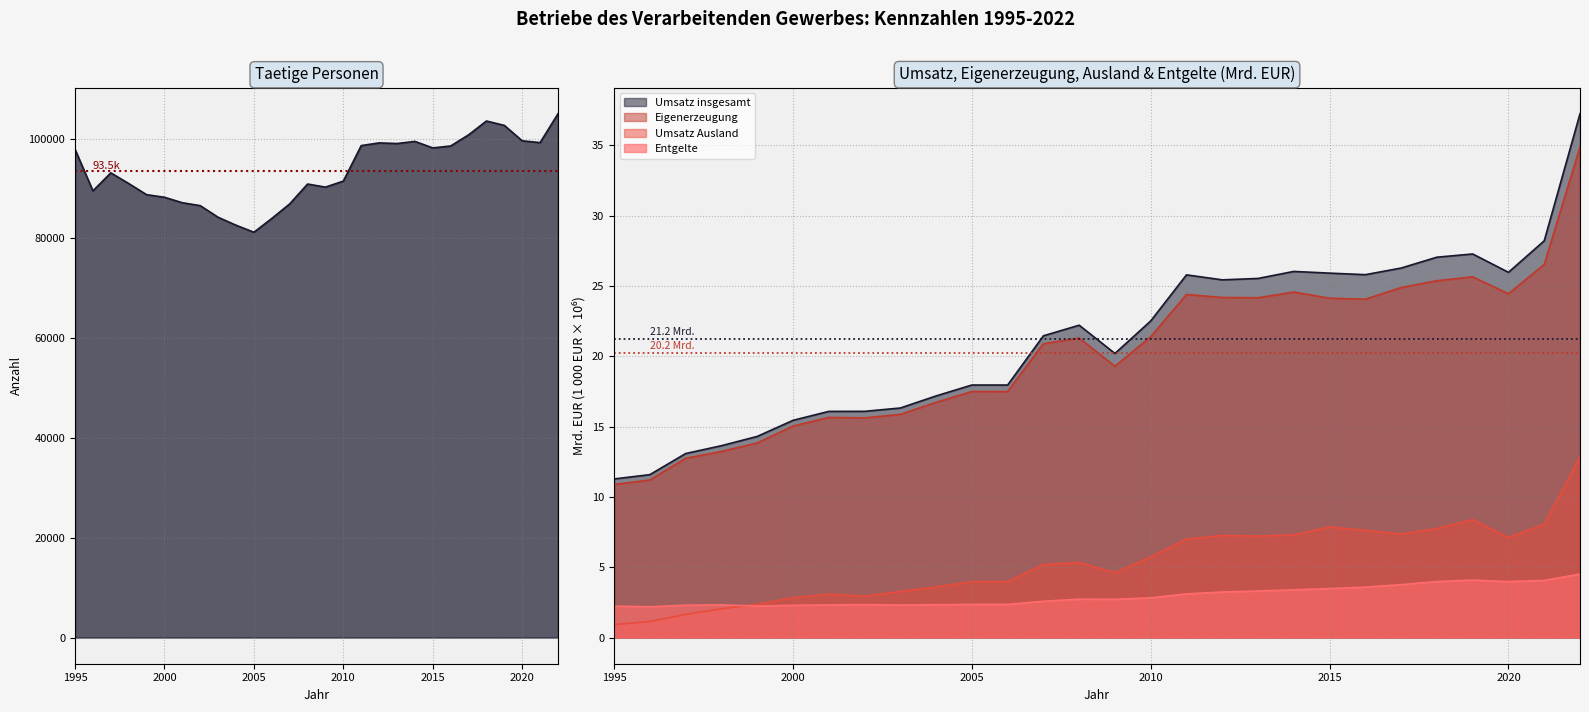

What is the total value across all series at 2009?

90317.8